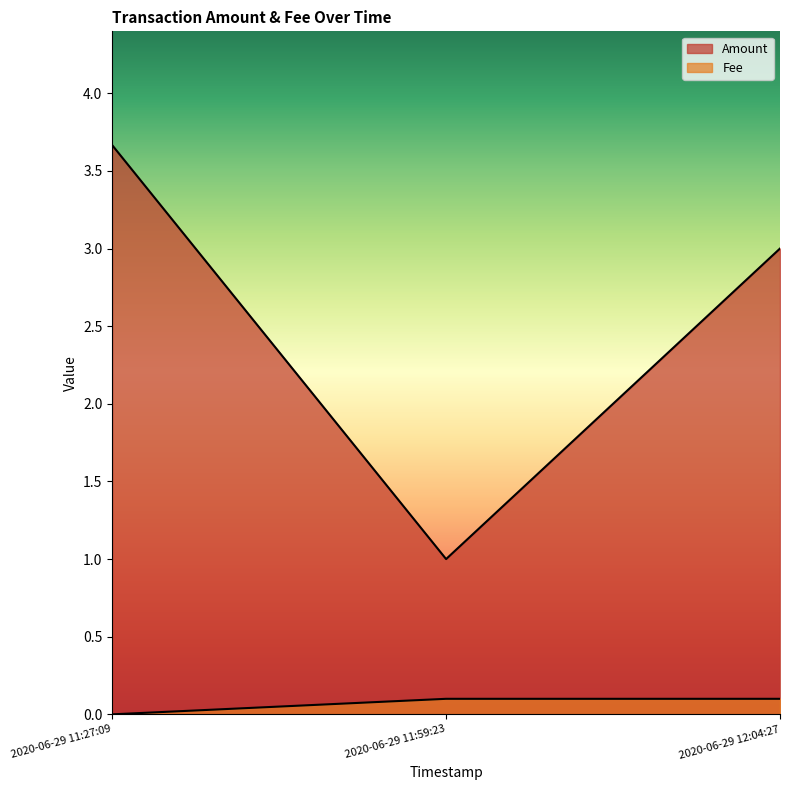

The Amount series shows 3.0 at 2020-06-29 12:04:27. True or false?

True